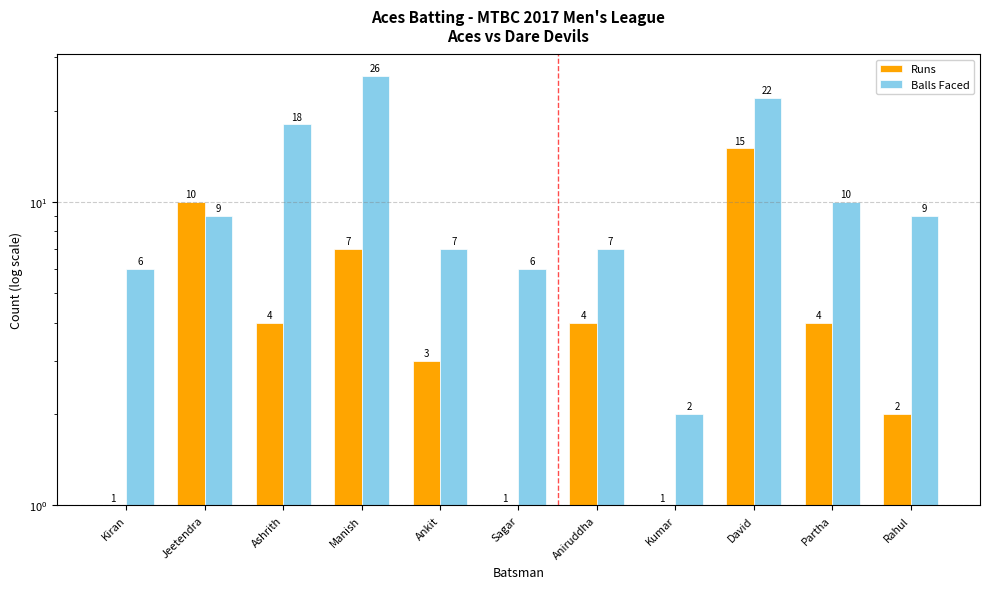

The value of Runs at Aniruddha is 3. True or false?

False